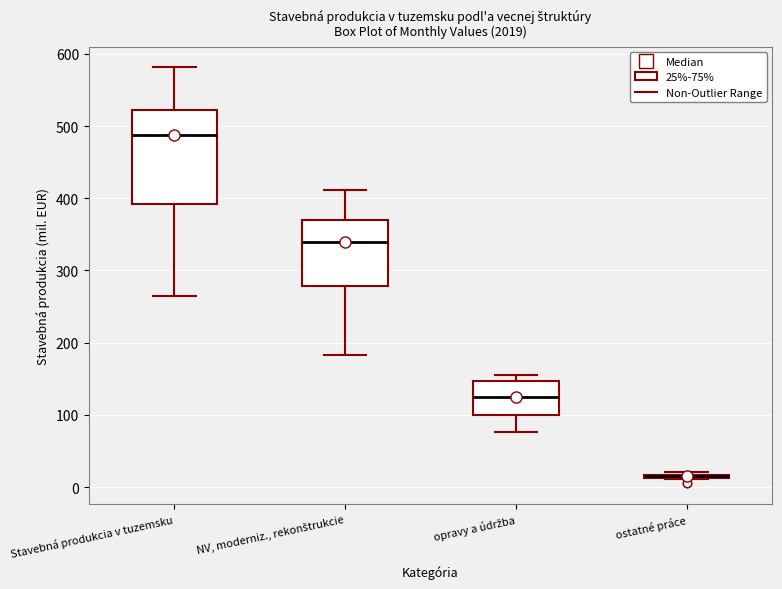

Comparing the boxes themselves (not the whiskers), which one is the tallest?

Stavebná produkcia v tuzemsku